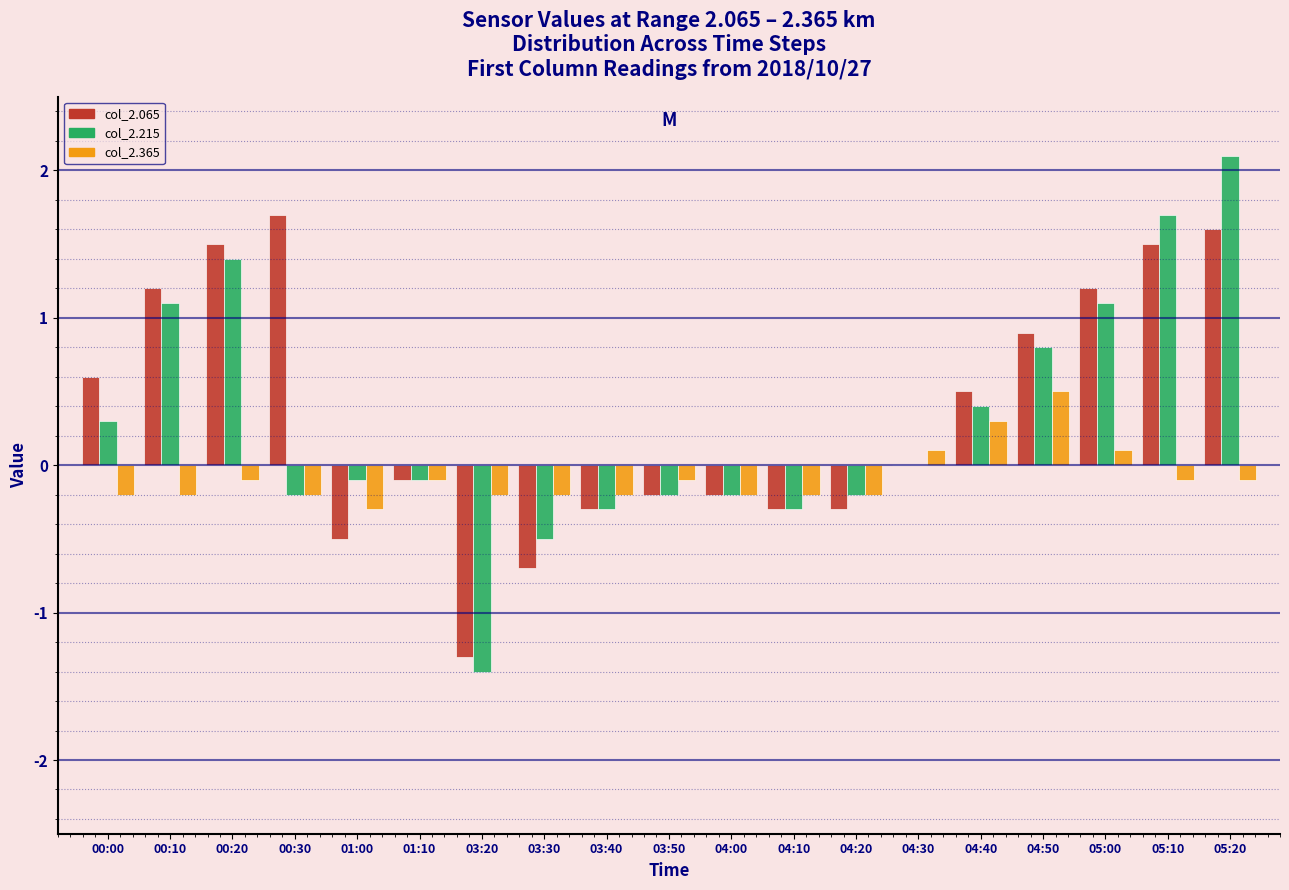

What is the total value across all series at 03:30?

-1.4